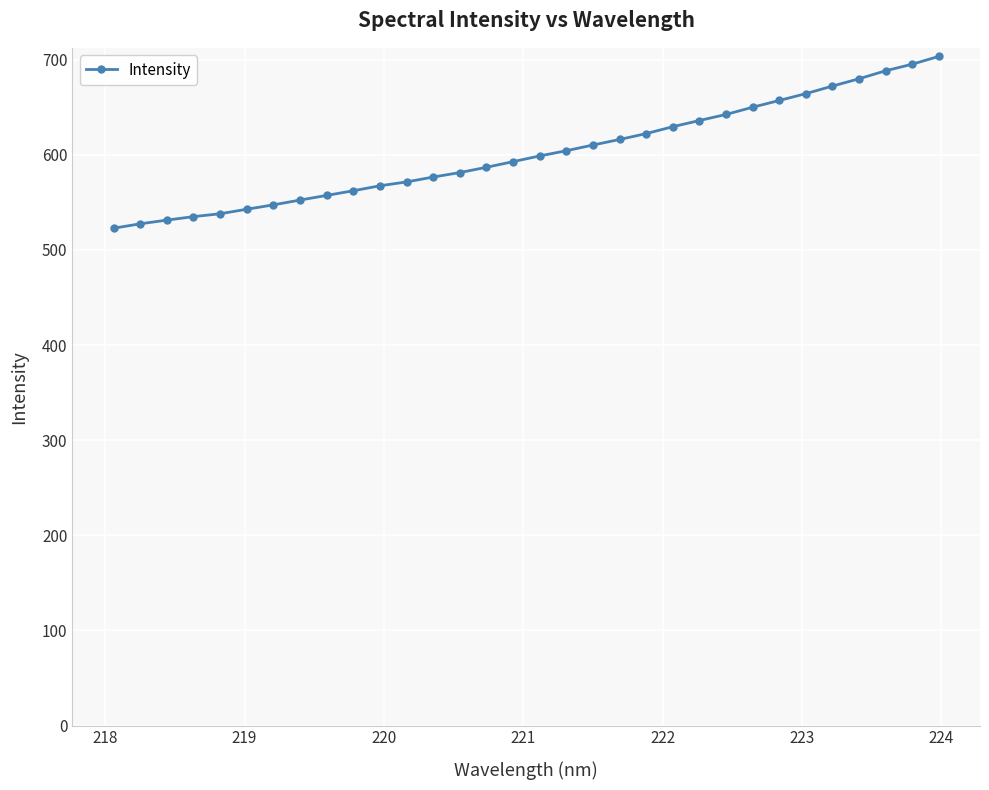

What is the value of the 10th point from the left?

562.2